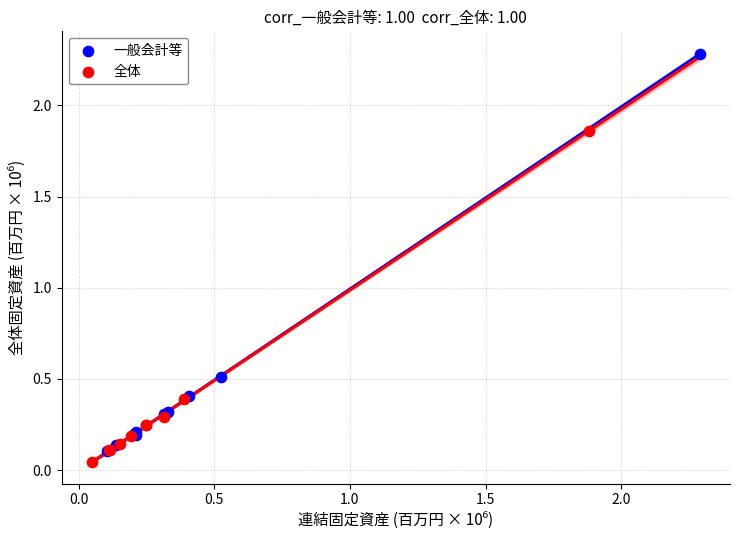

Which series contains the highest Y value?

一般会計等